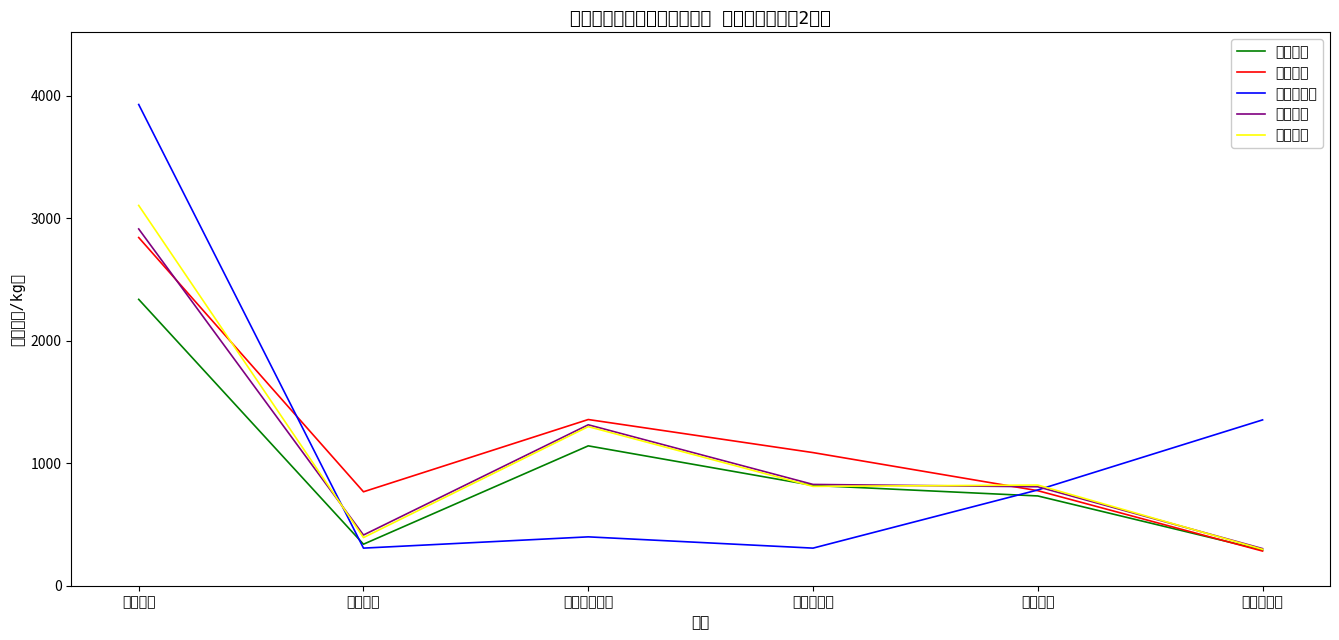

Read the 福岡市中央 value at 実えんどう, to the nearest 10.

310